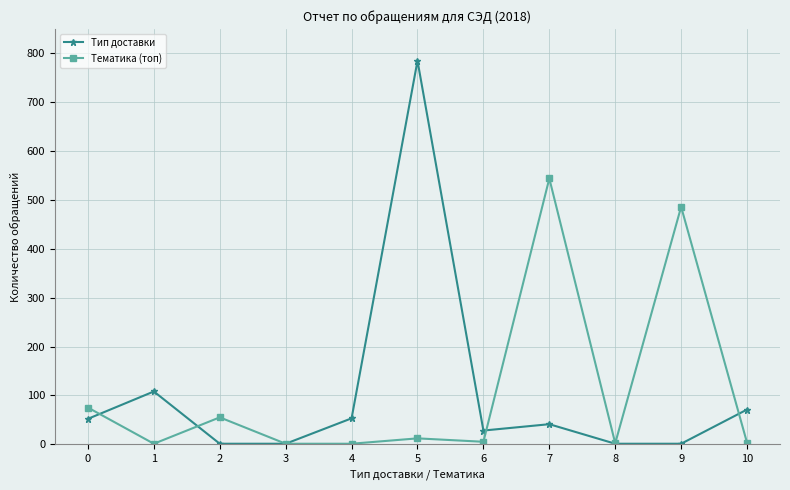

Is the value of Тип доставки at 3 greater than the value of Тематика (топ) at 9?

No